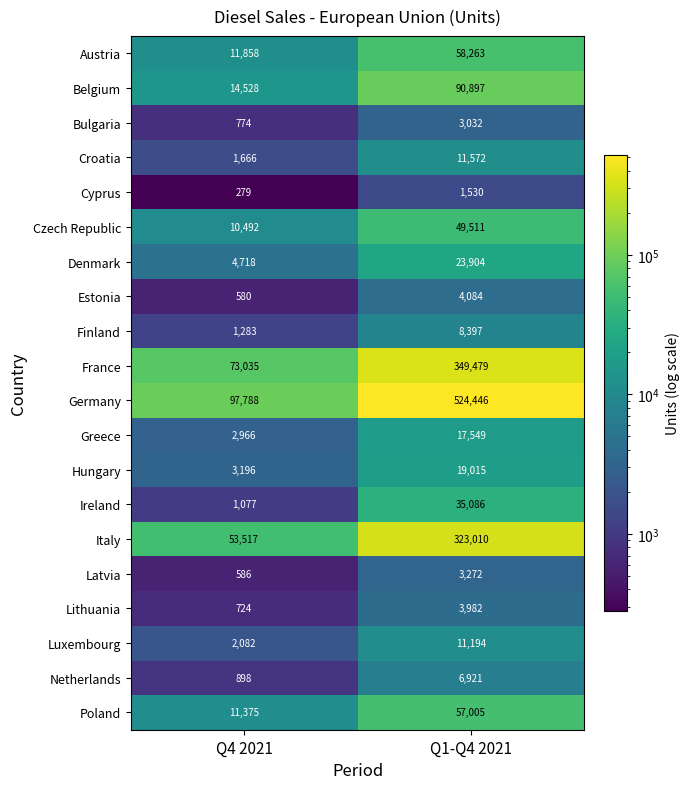

Which category has the highest value across all series?

Q1-Q4 2021